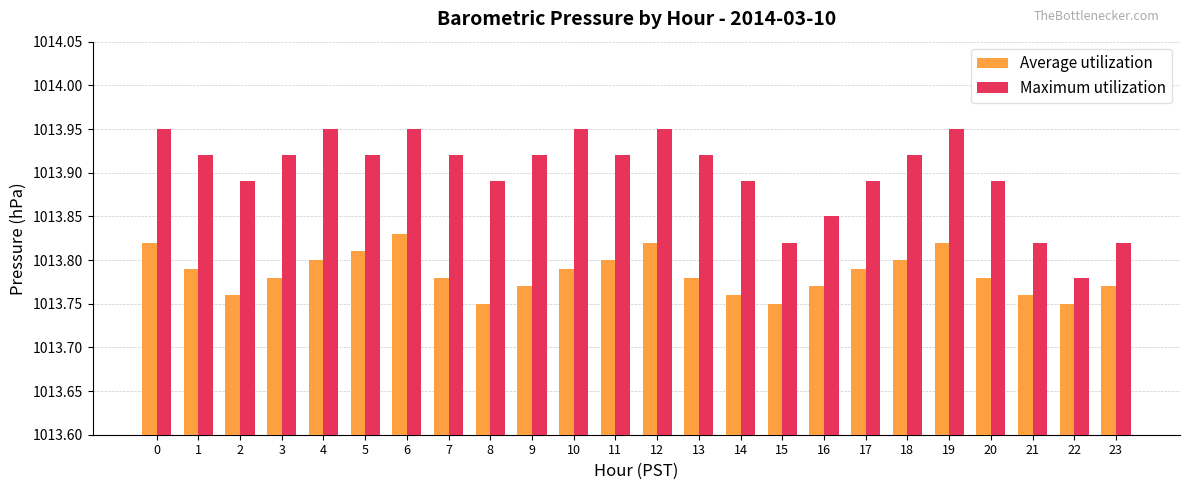

Count the Maximum utilization values in the range 1013 to 1014.

24